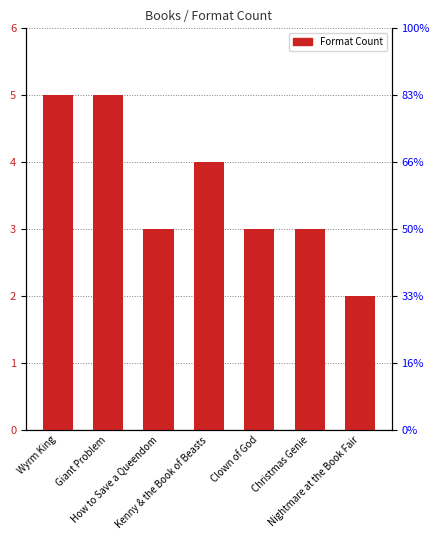

What is the change in value from Christmas Genie to Nightmare at the Book Fair?

-1